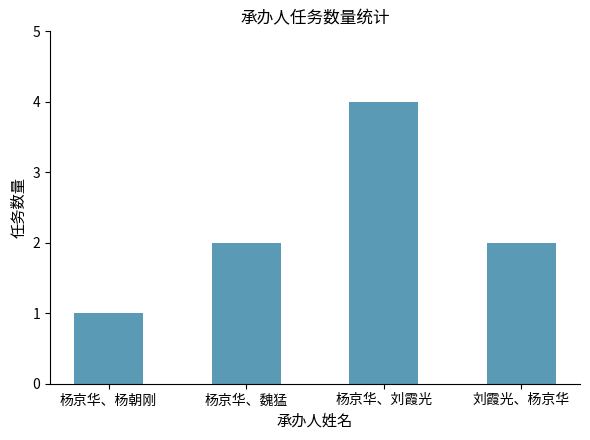

The value at 杨京华、魏猛 is 2. True or false?

True